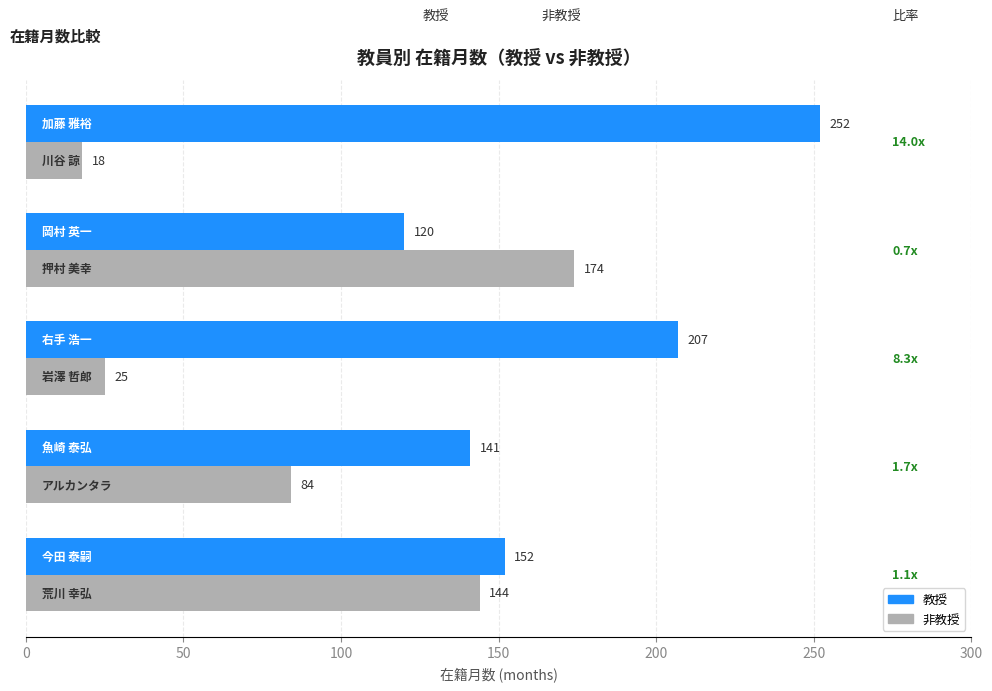

What is the highest value of the 教授 series?

252